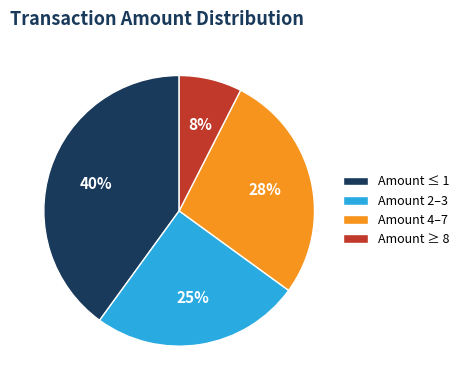

What is the ratio of the value at Amount ≥ 8 to the value at Amount 4–7?

0.3